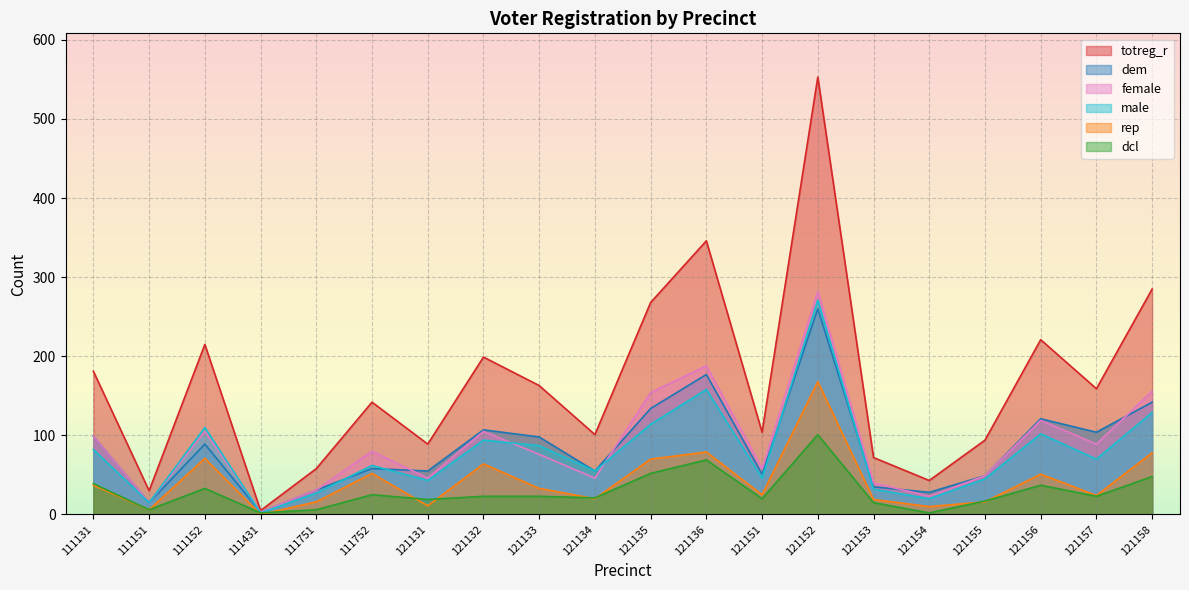

Reading left to right, what are all the values shown in this chart?

totreg_r: 111131=181	111151=30	111152=215	111431=5	111751=58	111752=142	121131=89	121132=199	121133=163	121134=101	121135=268	121136=346	121151=104	121152=553	121153=72	121154=43	121155=94	121156=221	121157=159	121158=285
dem: 111131=99	111151=15	111152=89	111431=3	111751=31	111752=58	121131=55	121132=107	121133=98	121134=55	121135=134	121136=177	121151=51	121152=260	121153=35	121154=28	121155=49	121156=121	121157=104	121158=142
female: 111131=99	111151=15	111152=105	111431=3	111751=31	111752=80	121131=46	121132=105	121133=76	121134=46	121135=154	121136=188	121151=58	121152=282	121153=40	121154=23	121155=49	121156=119	121157=89	121158=156
male: 111131=82	111151=15	111152=110	111431=2	111751=27	111752=62	121131=43	121132=94	121133=87	121134=55	121135=114	121136=158	121151=46	121152=271	121153=32	121154=20	121155=45	121156=102	121157=70	121158=129
rep: 111131=37	111151=6	111152=71	111431=0	111751=16	111752=52	121131=11	121132=64	121133=33	121134=20	121135=70	121136=79	121151=25	121152=168	121153=19	121154=10	121155=16	121156=51	121157=24	121158=78
dcl: 111131=39	111151=6	111152=33	111431=2	111751=6	111752=25	121131=19	121132=23	121133=23	121134=21	121135=52	121136=69	121151=20	121152=101	121153=15	121154=2	121155=17	121156=37	121157=23	121158=48